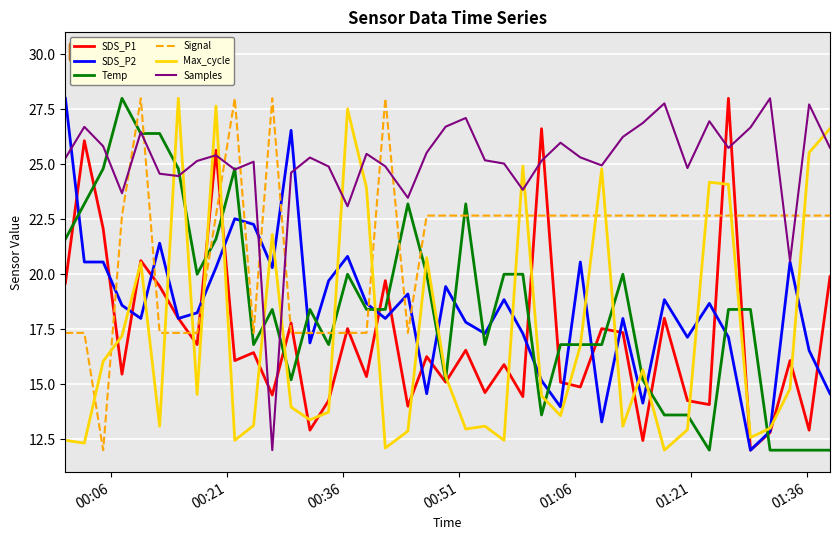

What is the greatest value displayed?

28.0